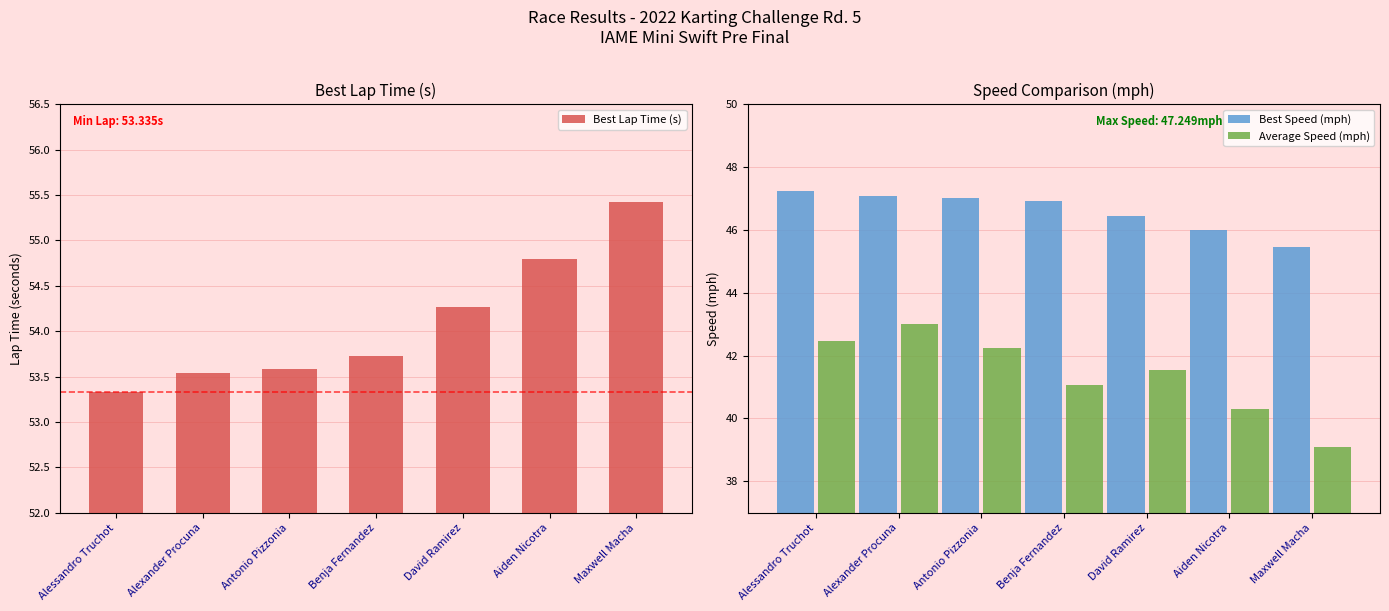

At which label does Best Speed (mph) reach its minimum?

Maxwell Macha